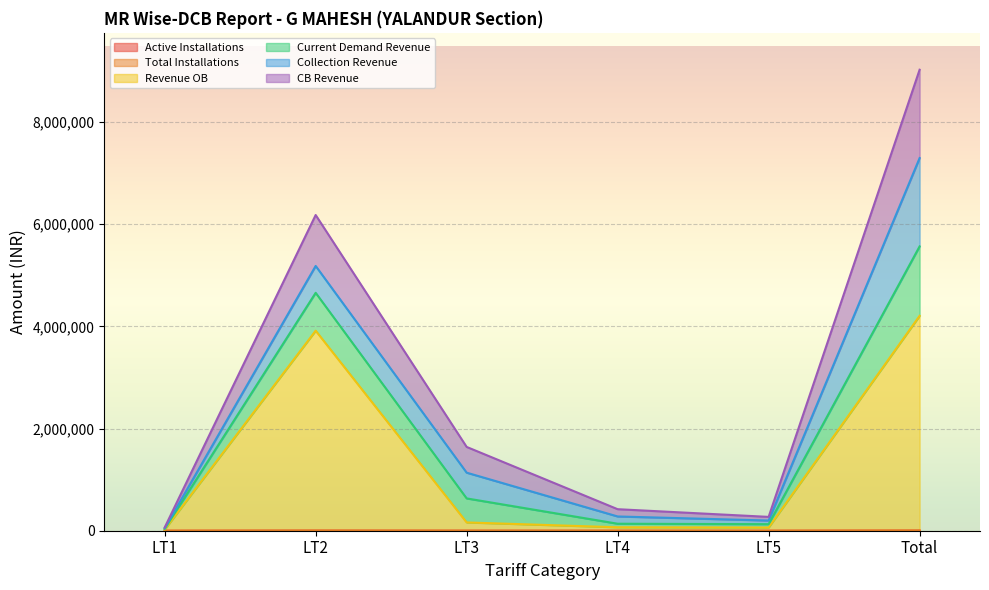

What is the difference between the maximum and minimum values in the Revenue OB series?

4184698.3